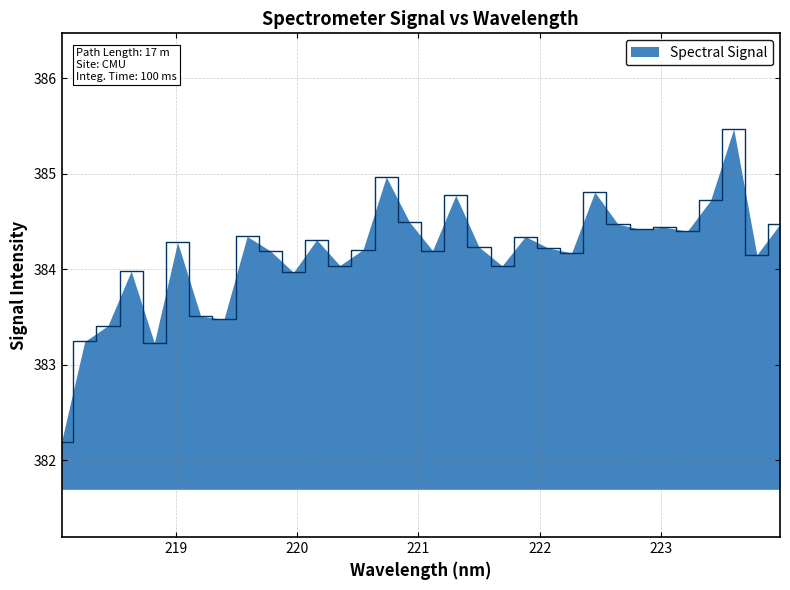

What is the greatest value displayed?

385.5